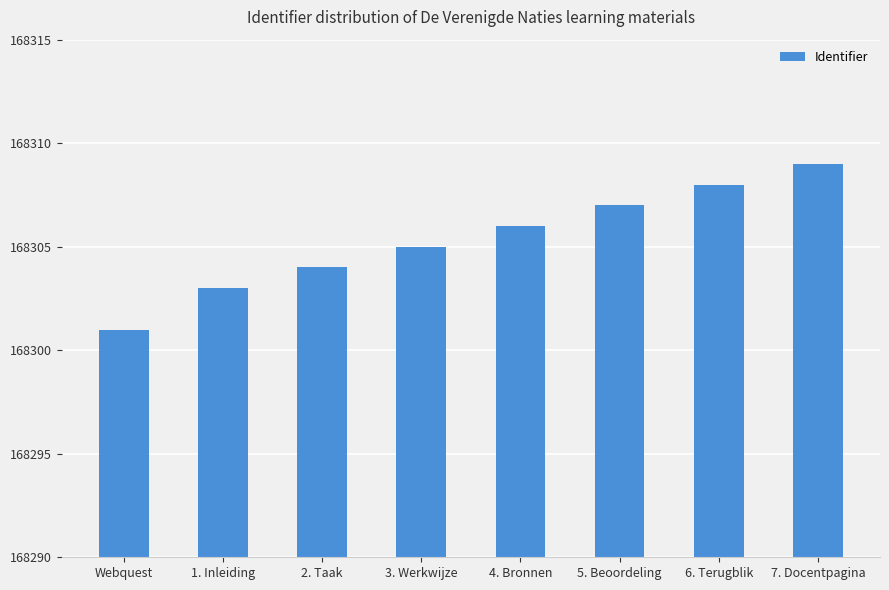

The value at 1. Inleiding is 256491. True or false?

False